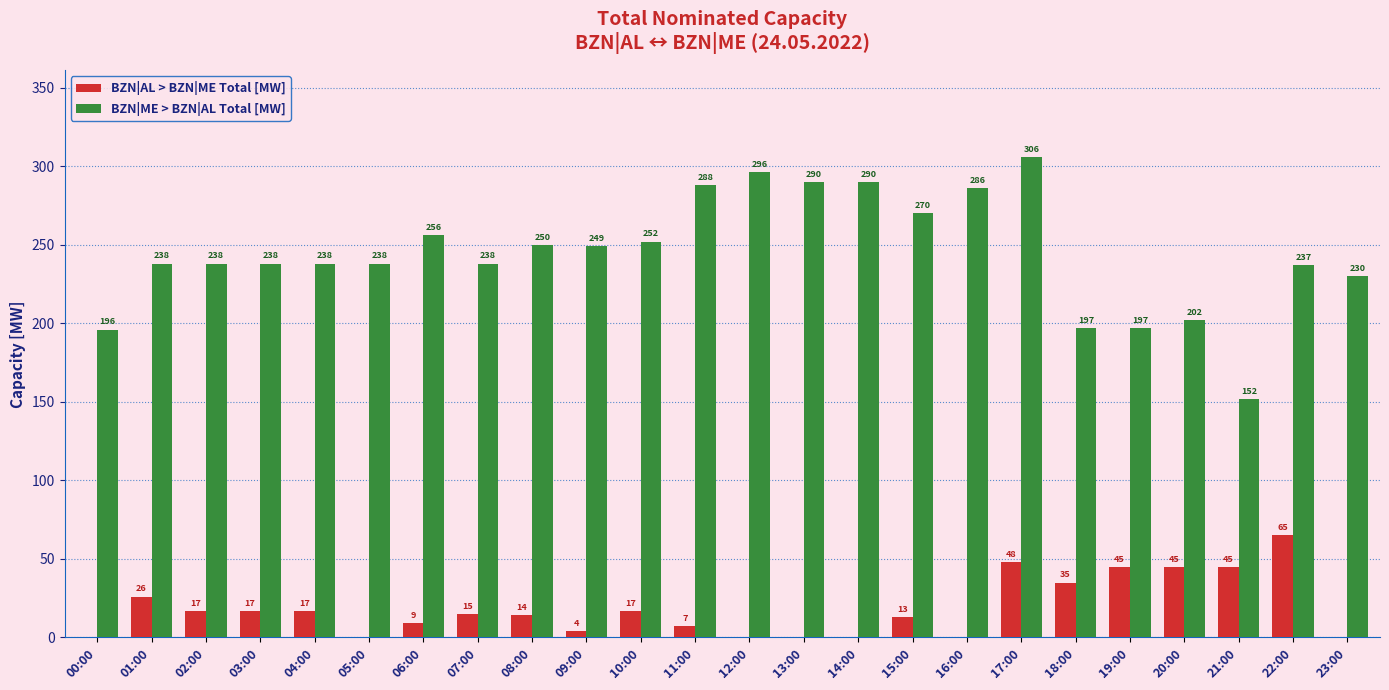

What is the total value across all series at 14:00?

290